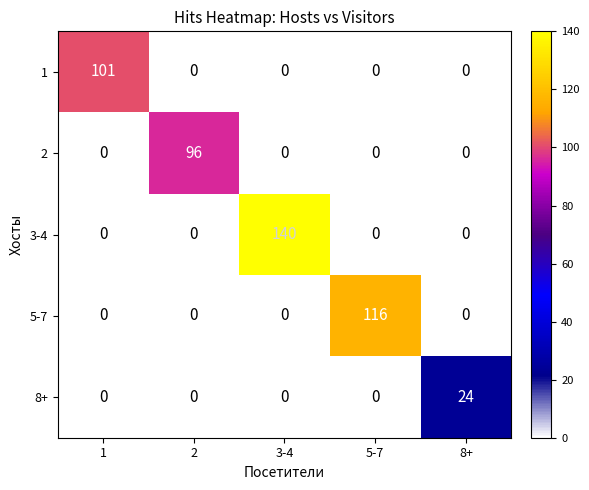

How many values in 2 are above zero?

1